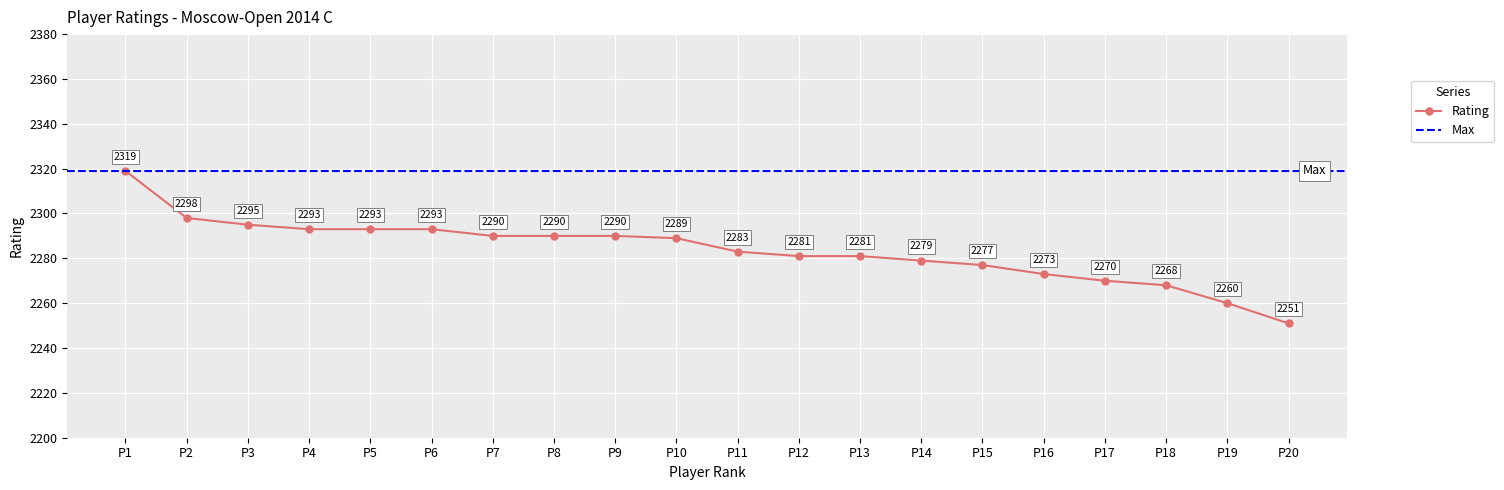

Reading left to right, list all the values displayed in this chart.

2319	2298	2295	2293	2293	2293	2290	2290	2290	2289	2283	2281	2281	2279	2277	2273	2270	2268	2260	2251